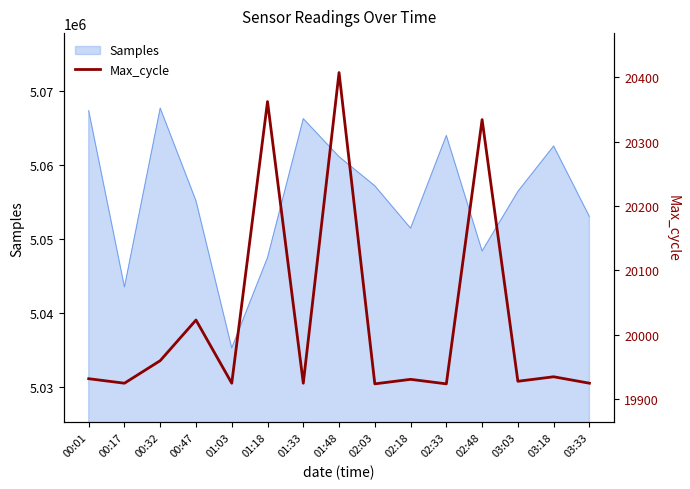

What is the highest value of the Samples series?

5067706